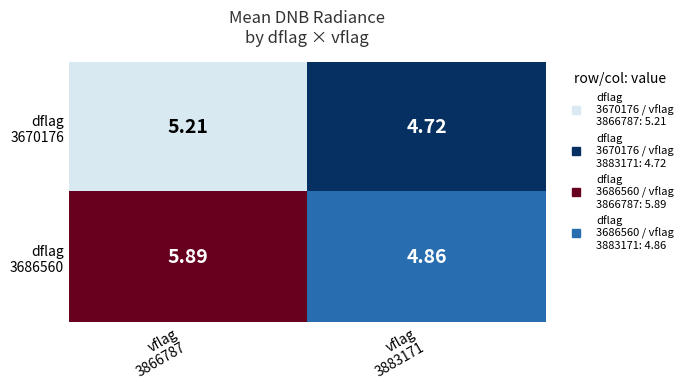

Which has a higher value, vflag
3866787 or vflag
3883171?

vflag
3866787